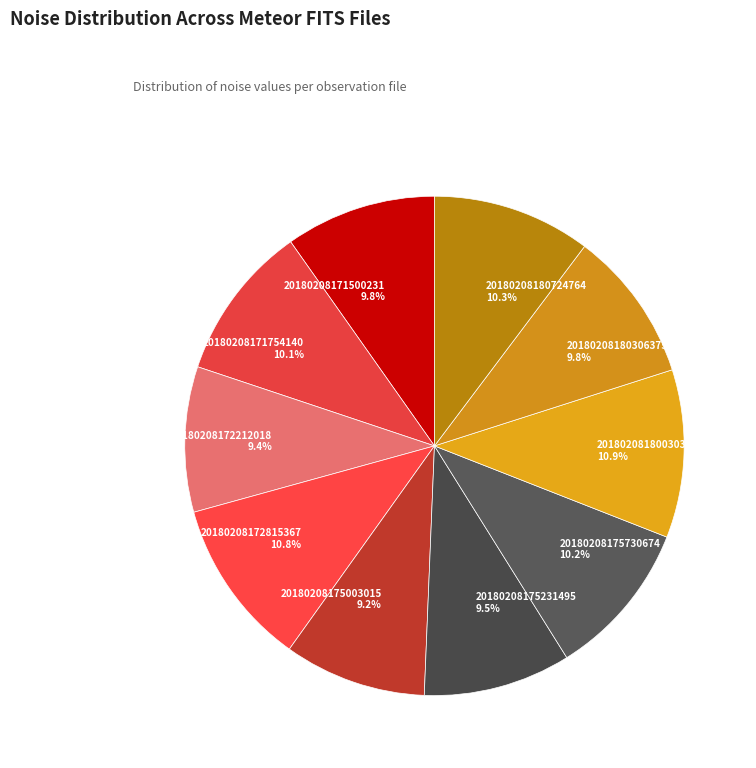

True or false: 20180208180306375 accounts for 10% of the total.

True